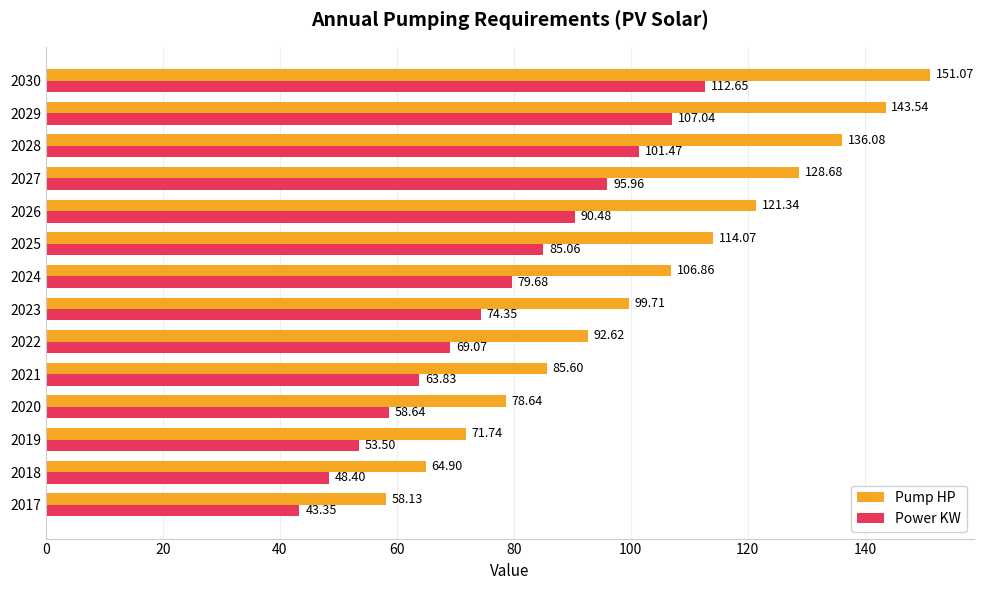

List the series in order of their overall mean, highest first.

Pump HP, Power KW